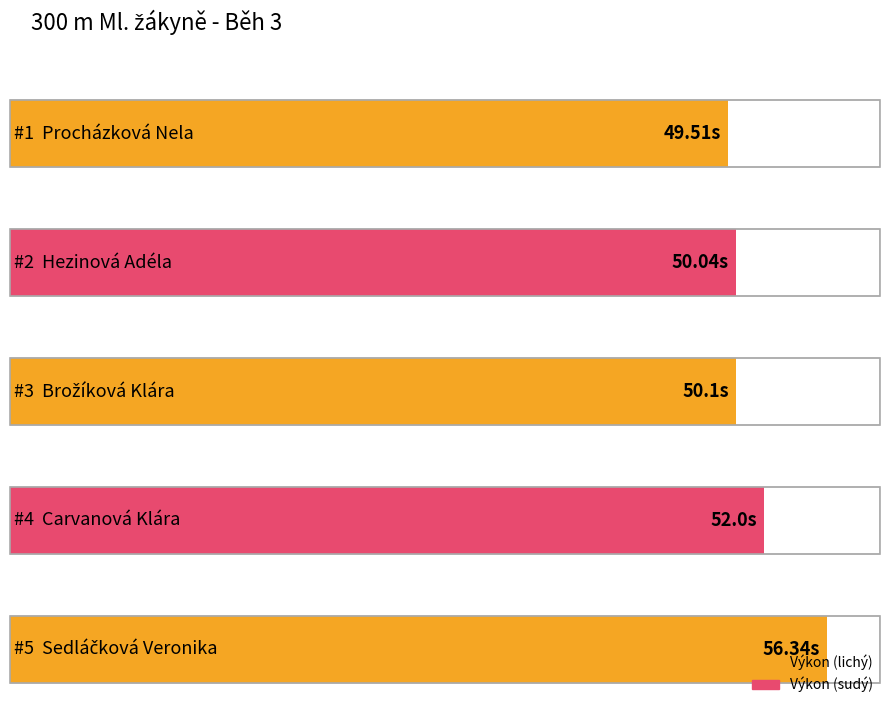

Reading right to left, extract all data points from this chart.

56.3	52.0	50.1	50.0	49.5